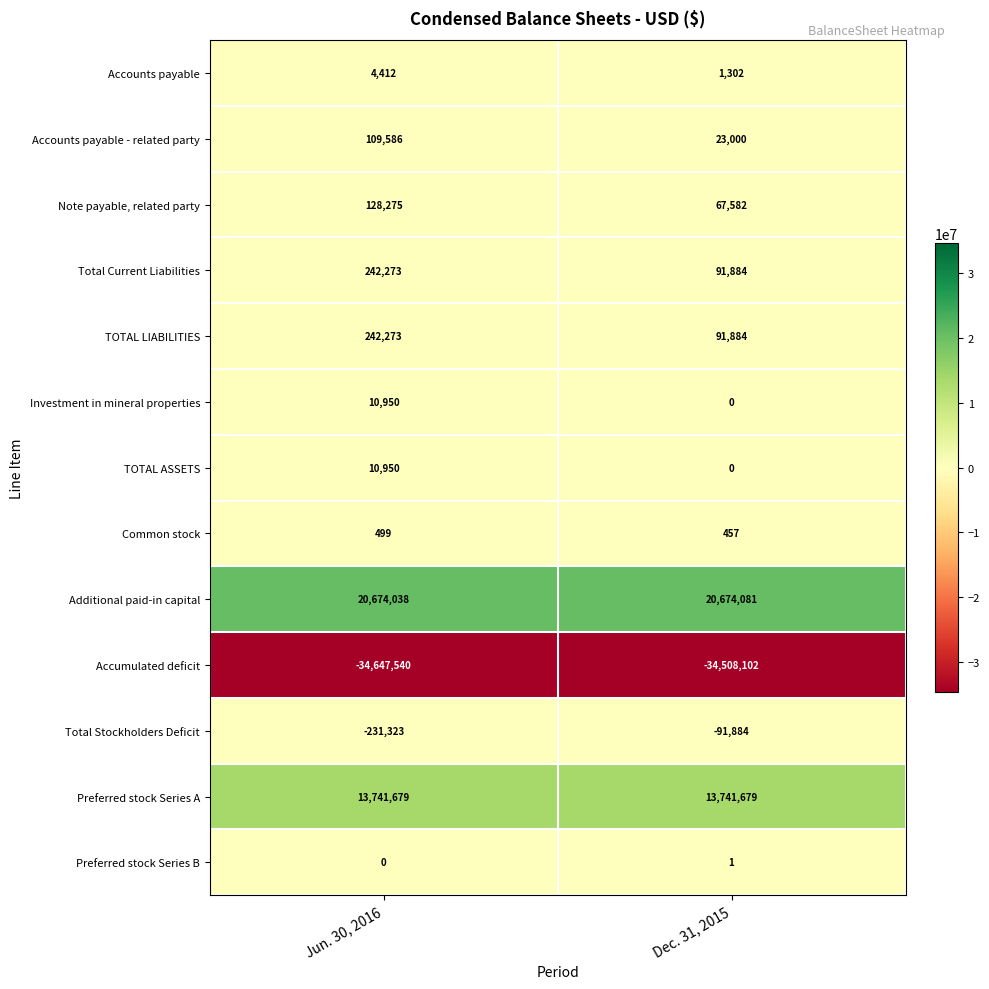

What is the spread (max minus min) of values at Jun. 30, 2016?

55321578